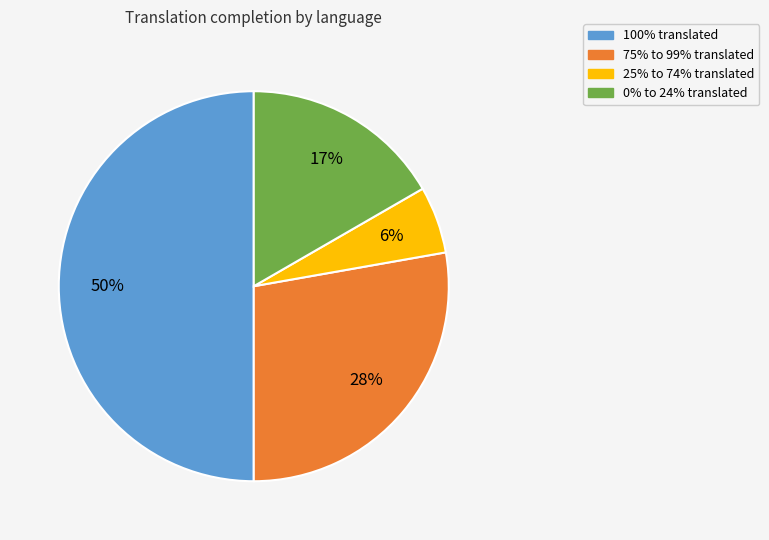

How many segments does this pie chart have?

4